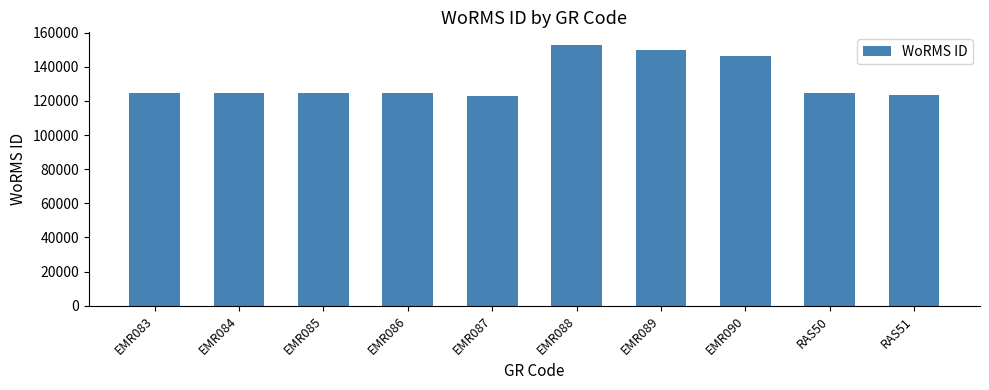

How many values are below 124598?

5